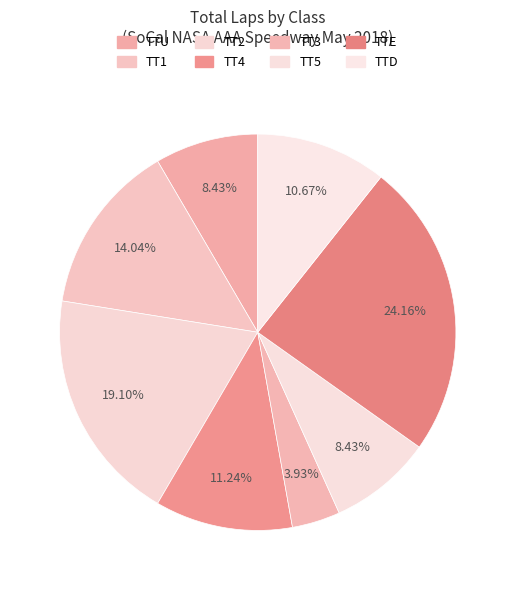

How many slices are in this pie chart?

8